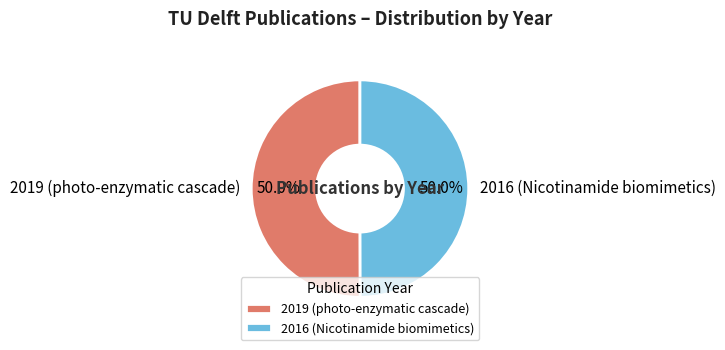

To the nearest percent, what portion does 2016 (Nicotinamide biomimetics) represent?

50%